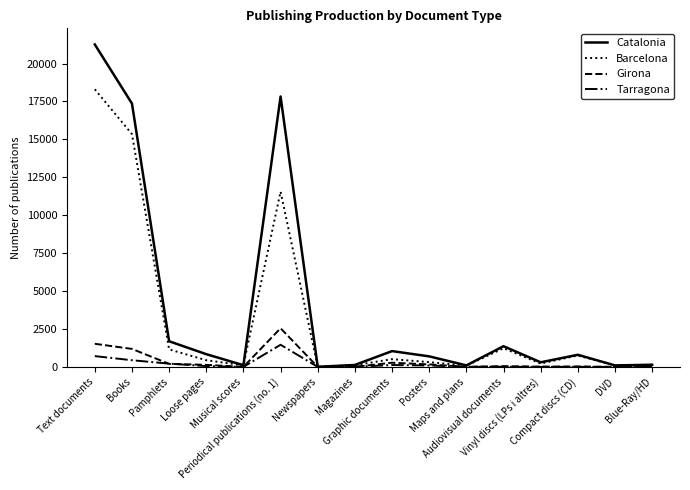

What is the maximum value for Girona?

2548